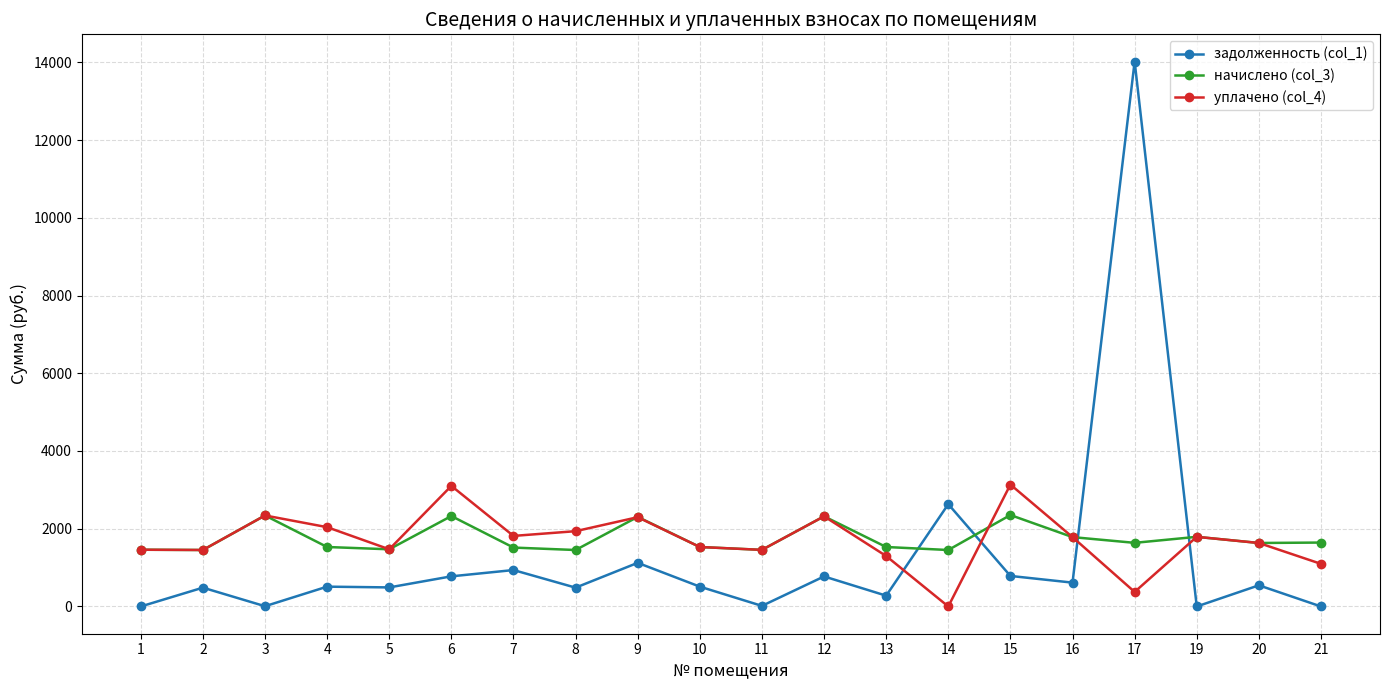

What is the total value across all series at 4?

4080.3